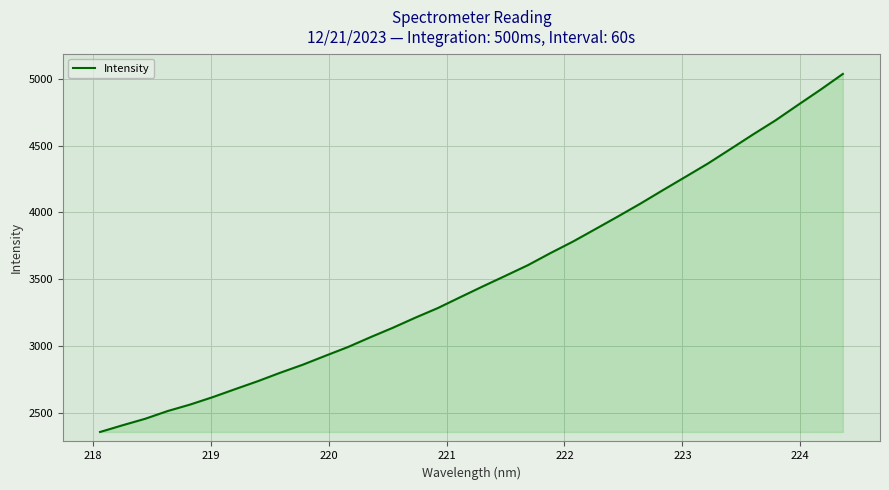

What is the minimum value shown in the chart?

2359.2